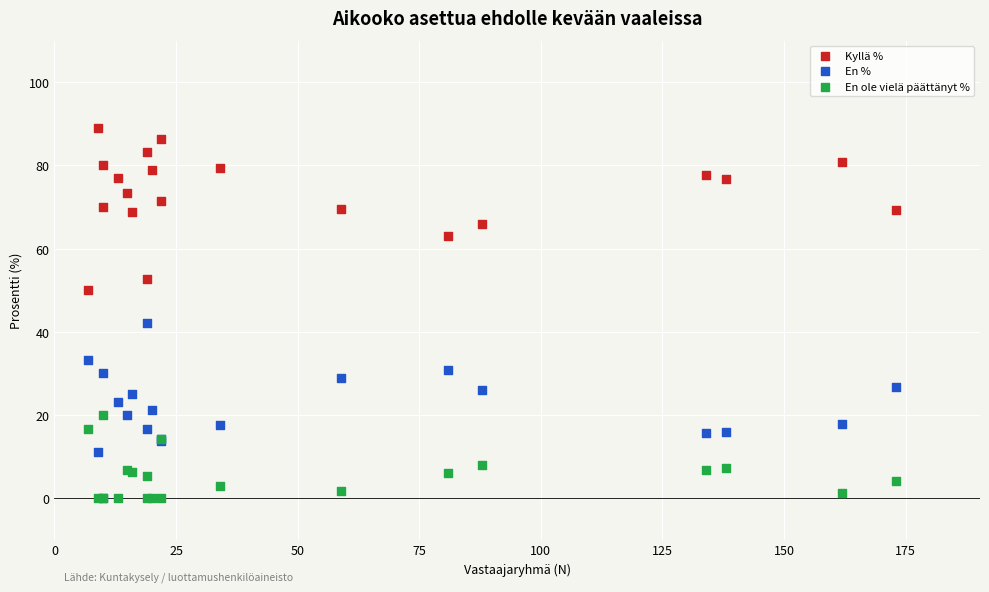

Across all series, what Y value is closest to 44?

42.1